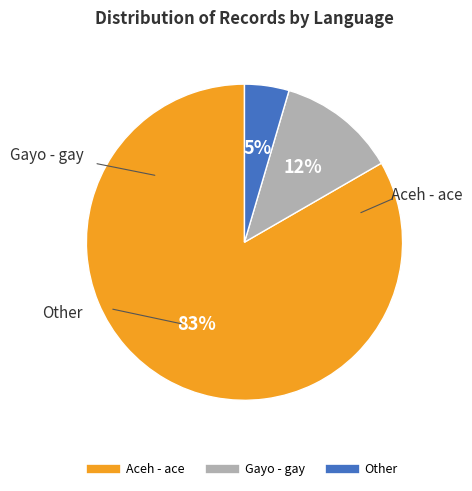

How many segments does this pie chart have?

3